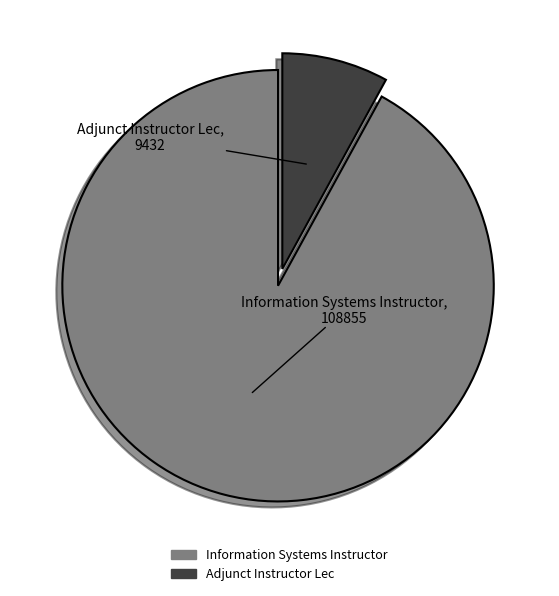

Which category has the smallest portion of the pie?

Adjunct Instructor Lec